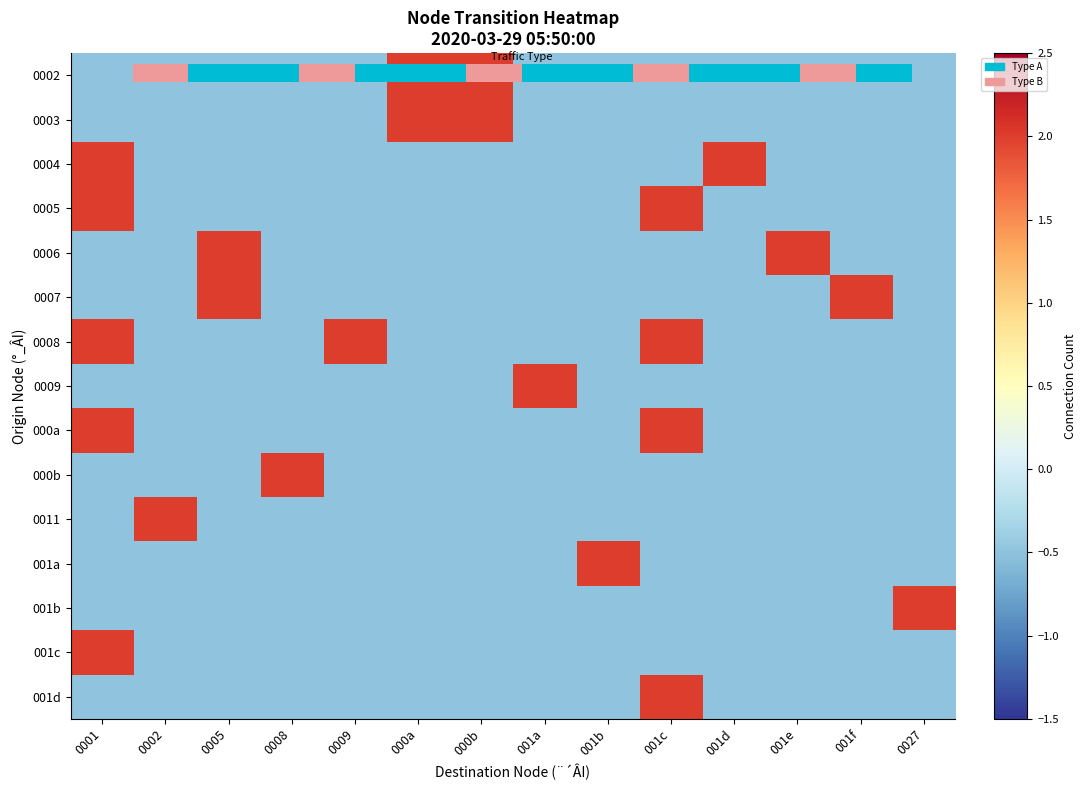

How many categories are shown in the chart?

14